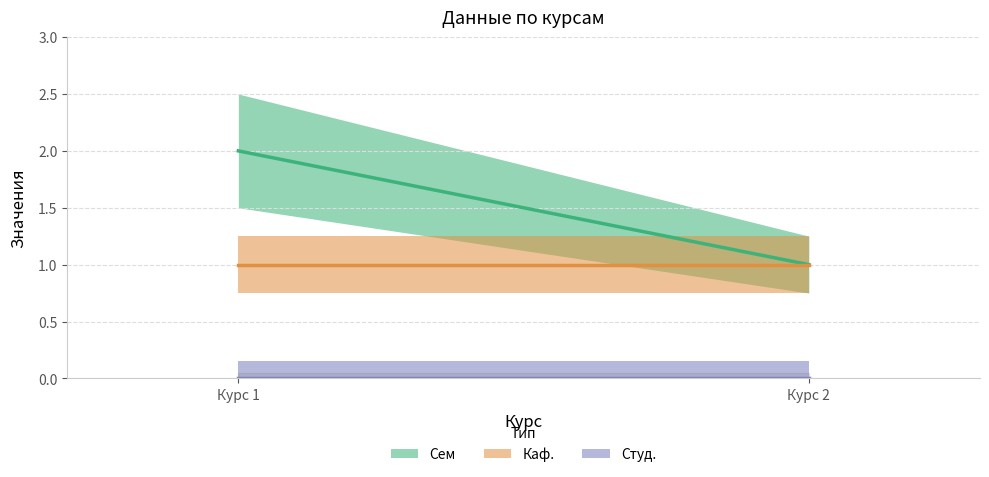

What is the value of the Каф. point at the 1st from the left?

1